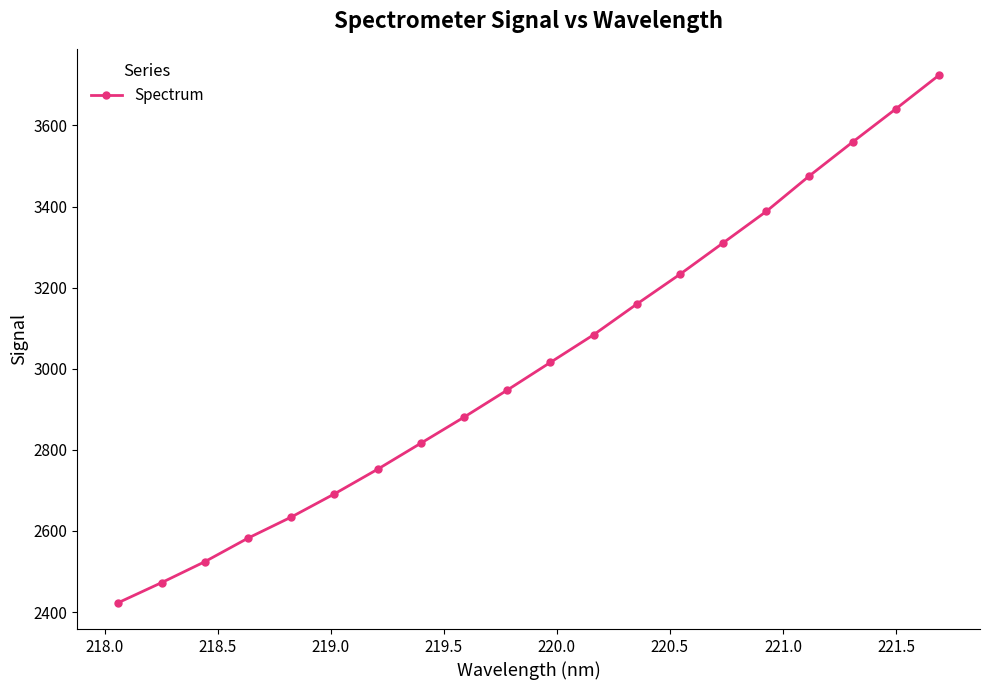

How many lines are shown in the chart?

1